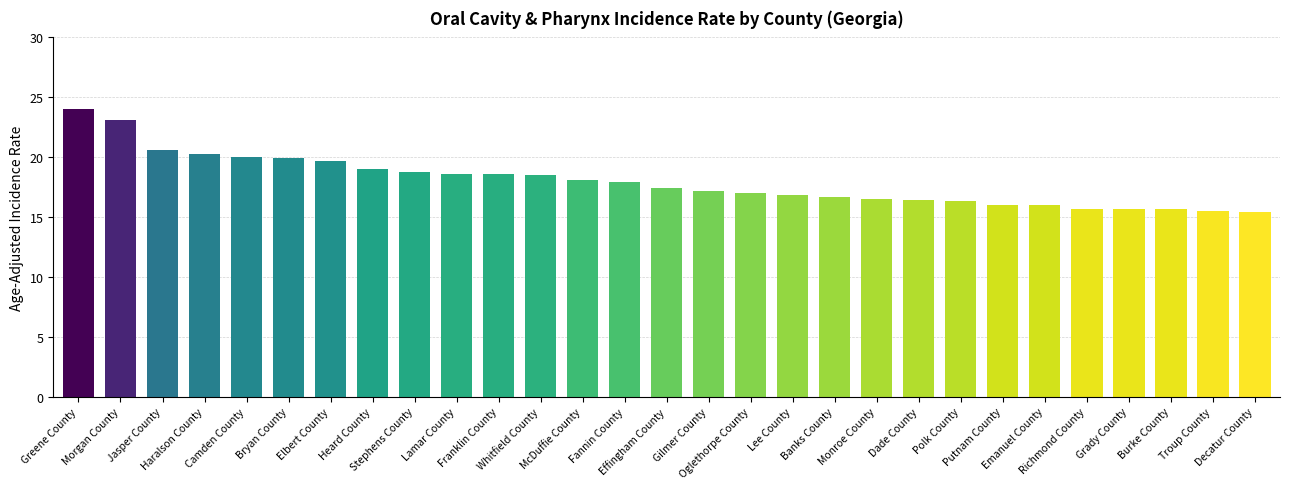

What is the smallest value displayed?

15.4